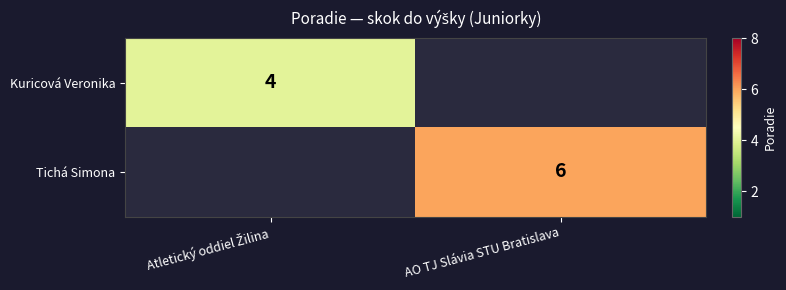

Is it true that Tichá Simona equals 3 at AO TJ Slávia STU Bratislava?

False